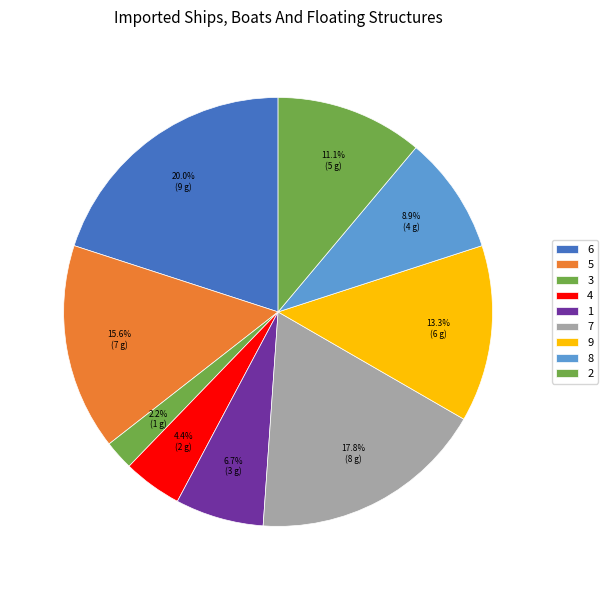

Count the number of slices in the pie.

9